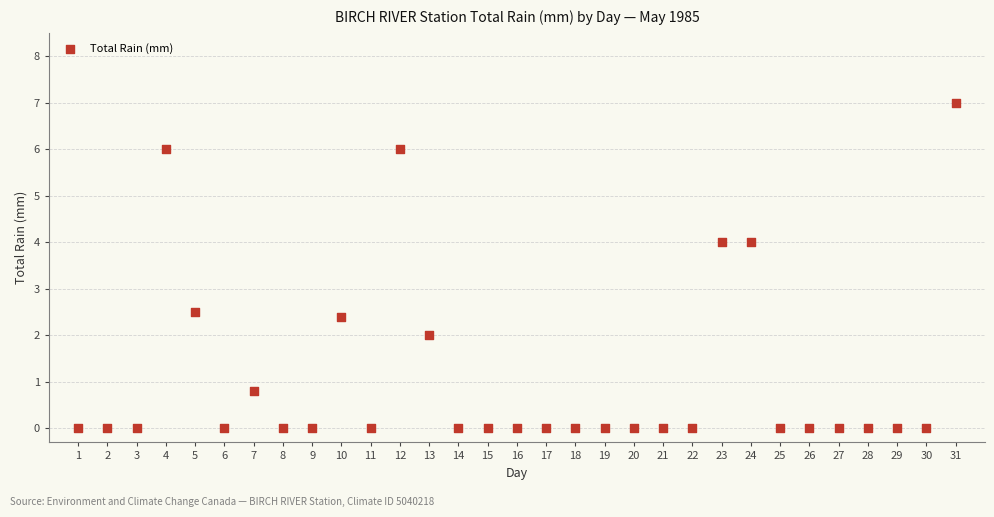

What is the range of Y values (max minus min)?

7.0